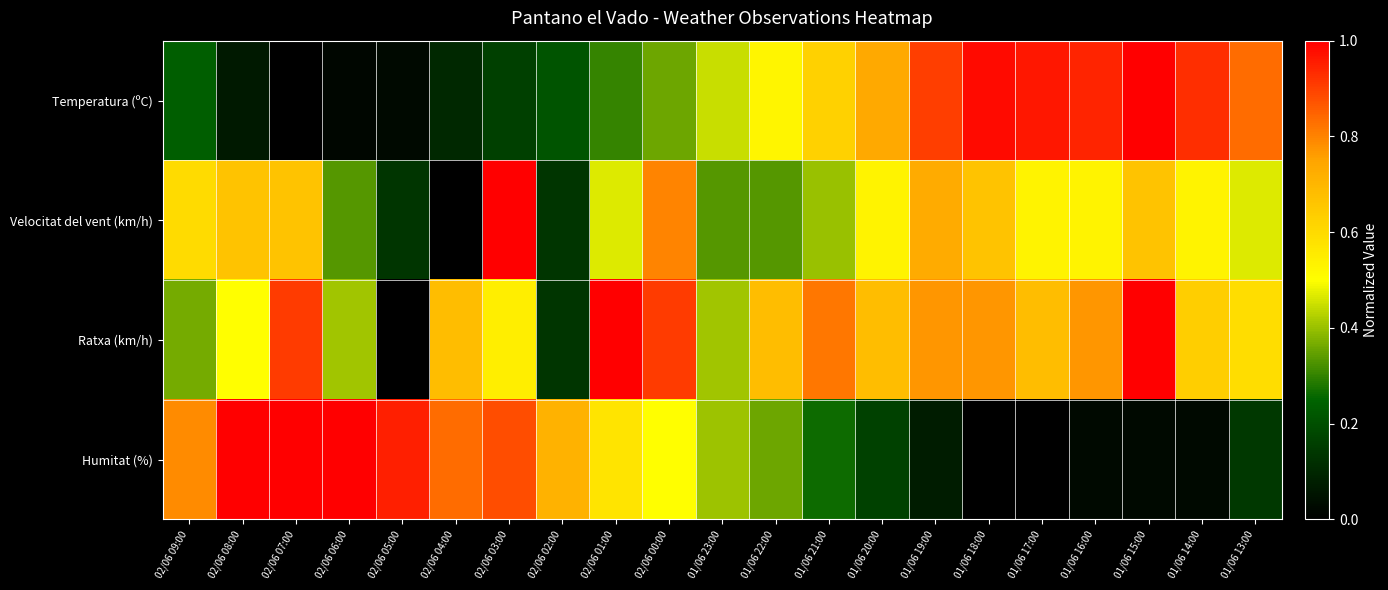

Count the number of categories in the chart.

21